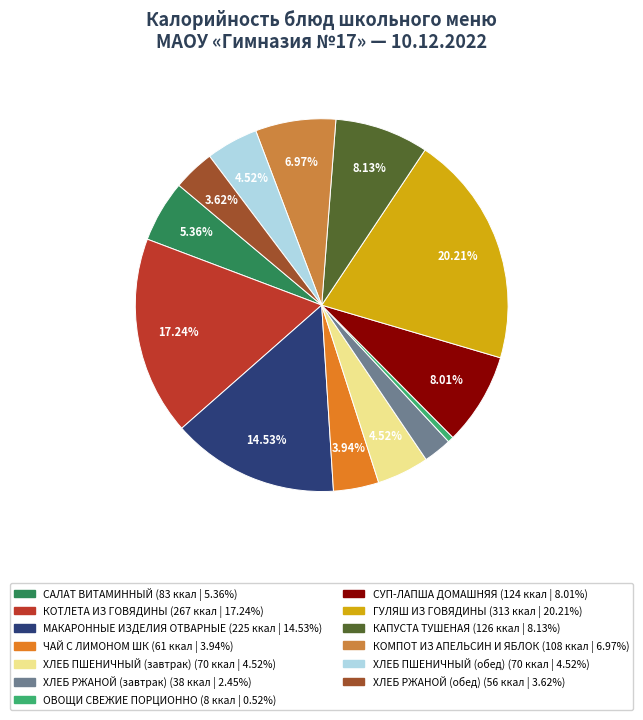

To the nearest percent, what is the difference between the СУП-ЛАПША ДОМАШНЯЯ and МАКАРОННЫЕ ИЗДЕЛИЯ ОТВАРНЫЕ slice percentages?

7%